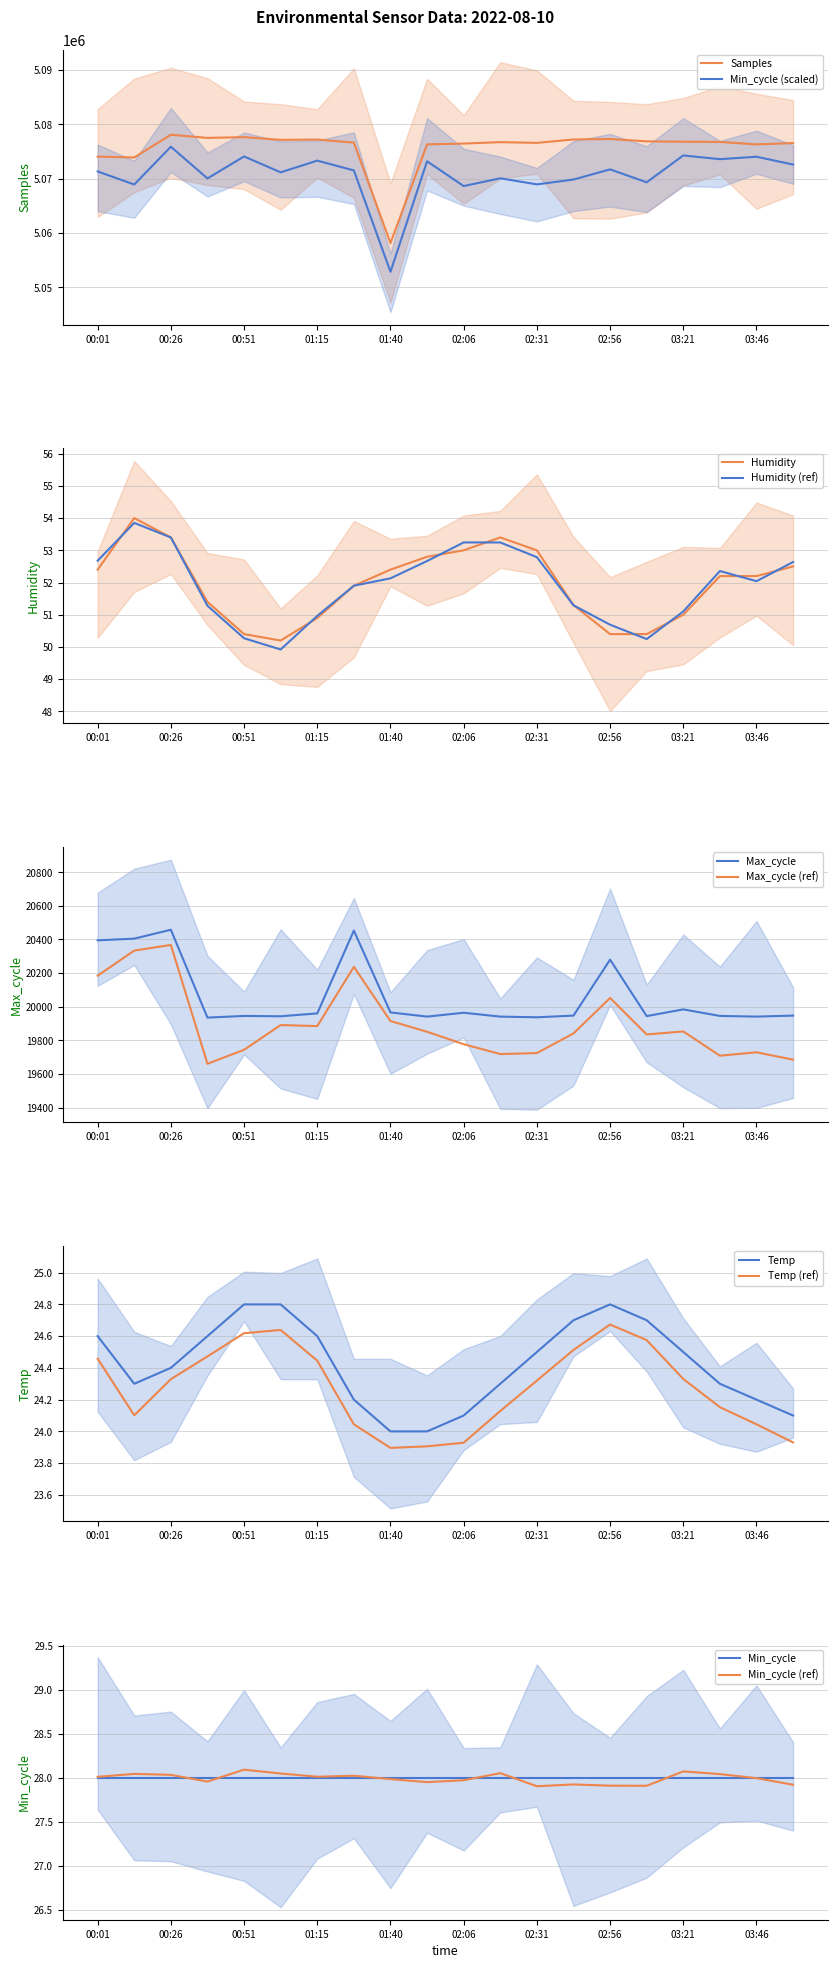

At which category does Samples reach its first local valley?

00:14